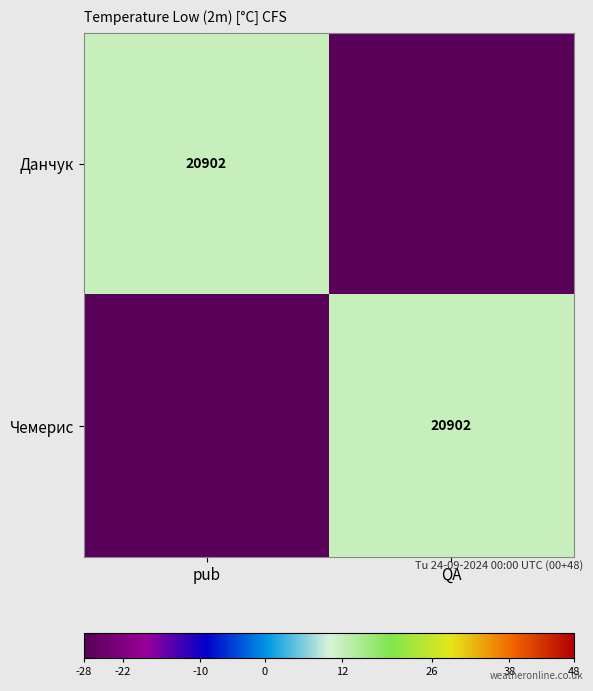

Between QA and pub, which is larger?

pub